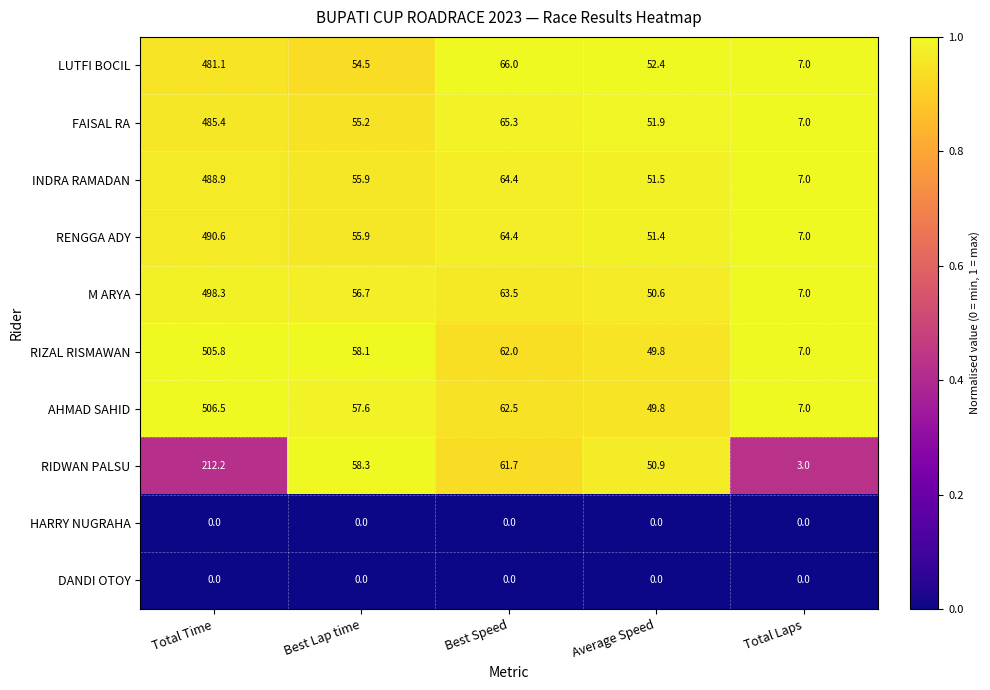

What is the spread (max minus min) of values at Best Lap time?

58.3